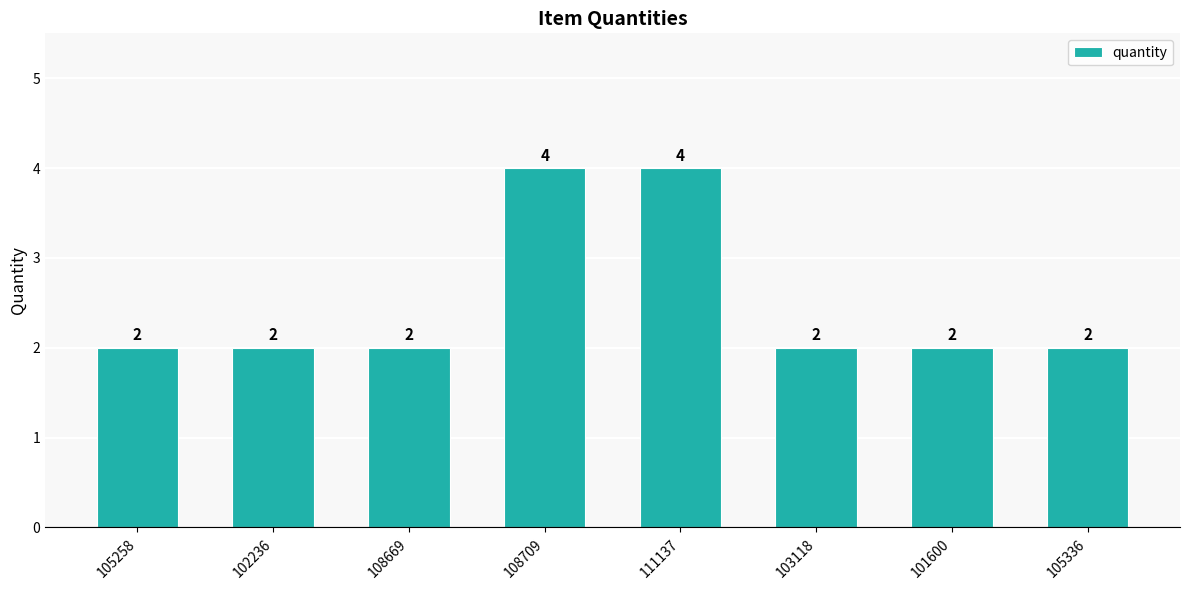

Is it true that the value at 108669 is 2?

True